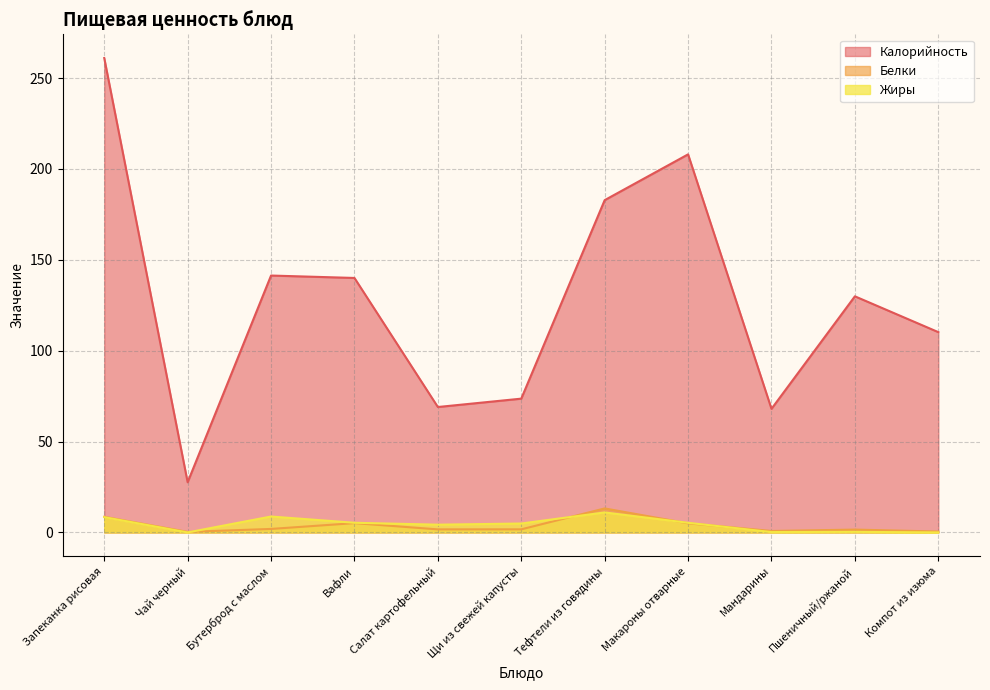

At how many categories does at least one series exceed 23?

11